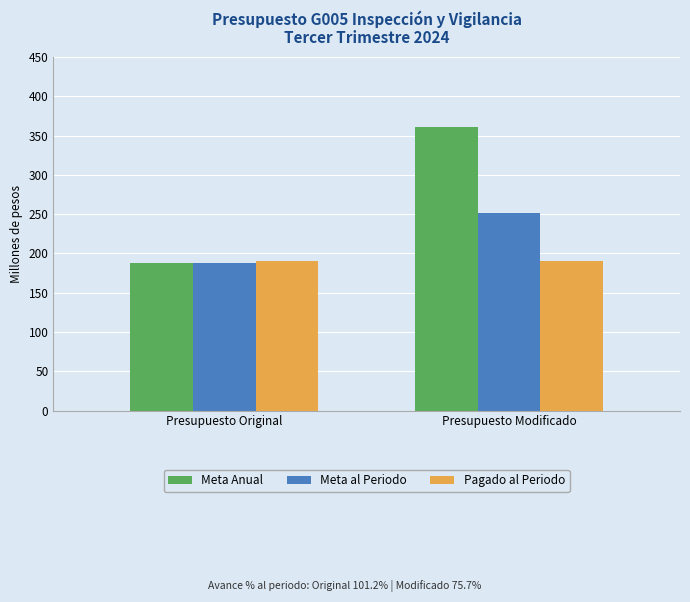

Reading left to right, what are all the values shown in this chart?

Meta Anual: 187.7	360.5
Meta al Periodo: 187.7	250.9
Pagado al Periodo: 189.9	189.9